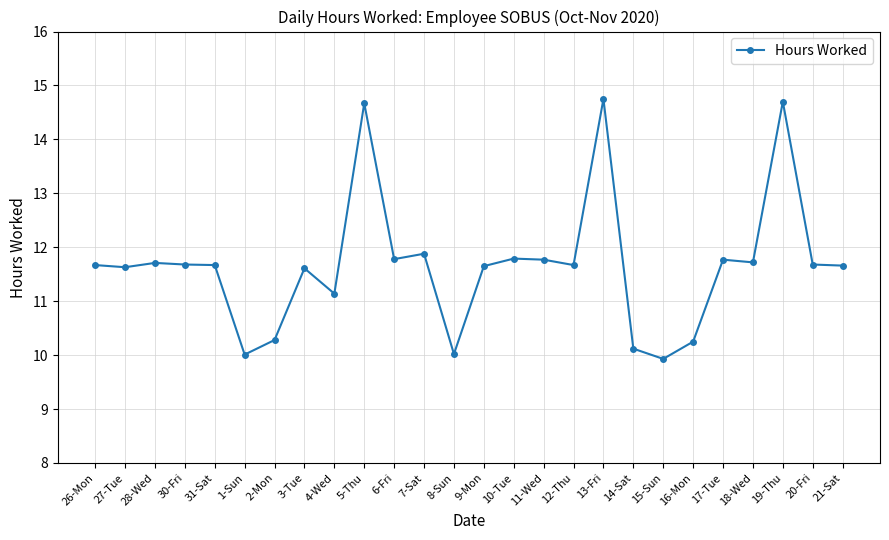

The value at 10-Tue is 11.8. True or false?

True